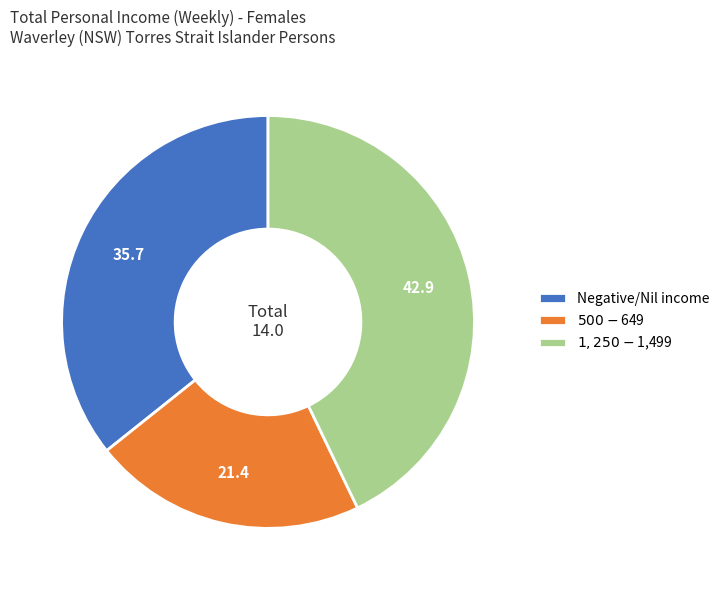

True or false: Negative/Nil income accounts for 46% of the total.

False